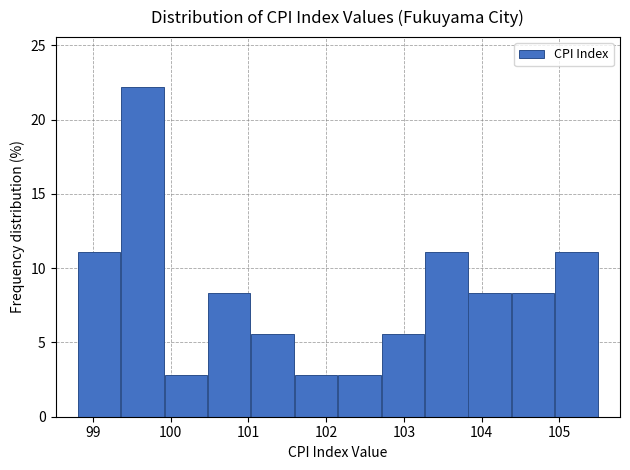

Which range on the x-axis has the tallest bar?

99.4 to 99.9